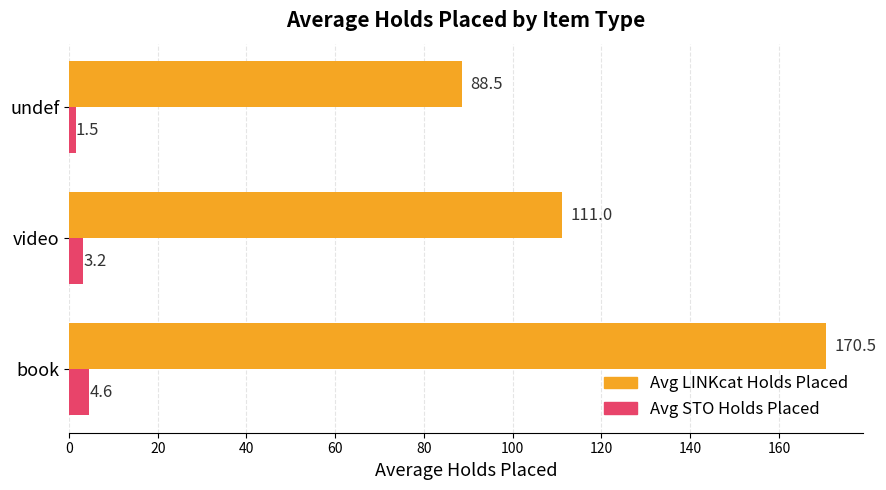

List the labels in order of Avg LINKcat Holds Placed value, largest first.

book, video, undef